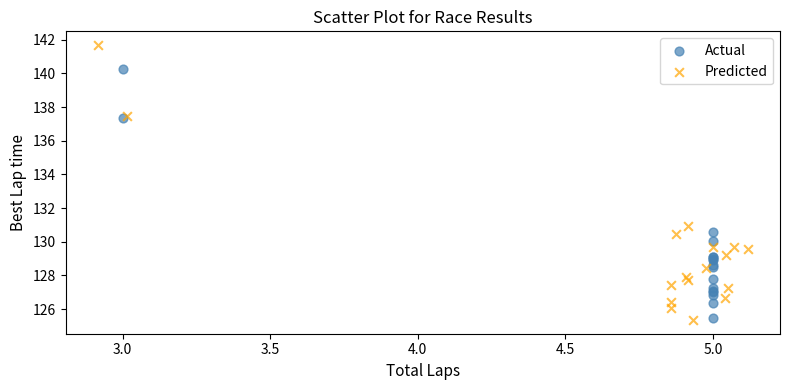

Which series reaches the maximum Y coordinate?

Predicted